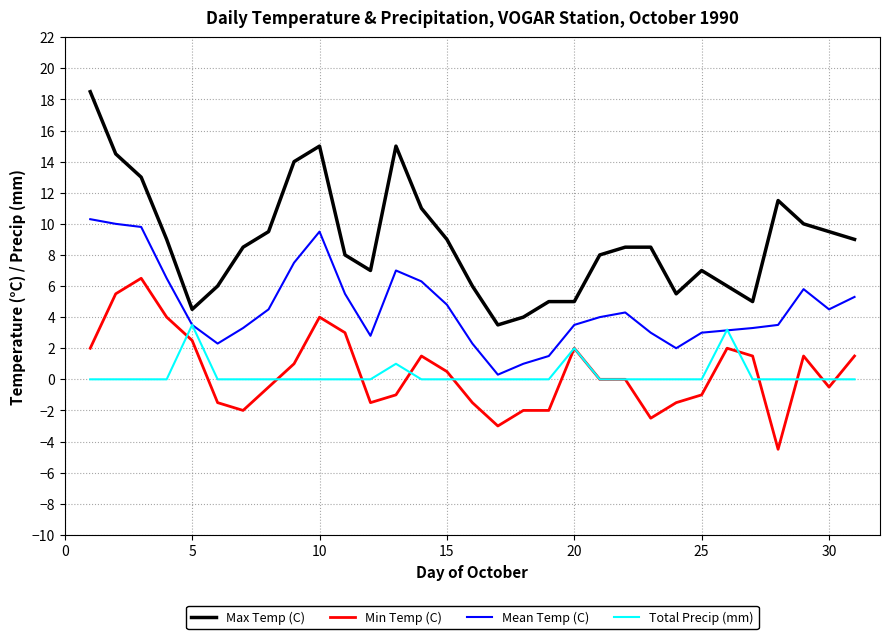

True or false: Mean Temp (C) has a value of 3.5 at 5.

True